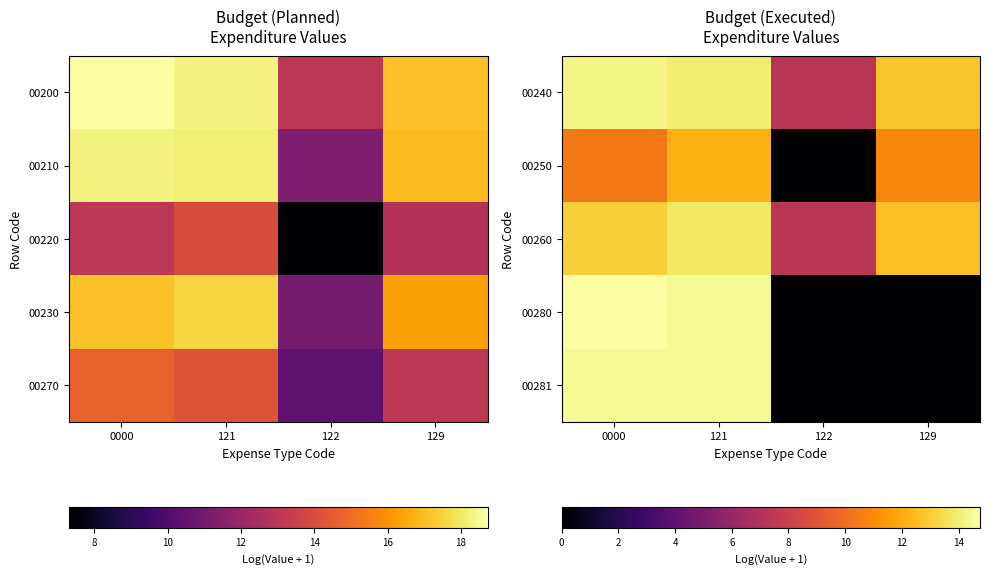

What is the sum of the 00281 values at 0000 and 129?

14.5